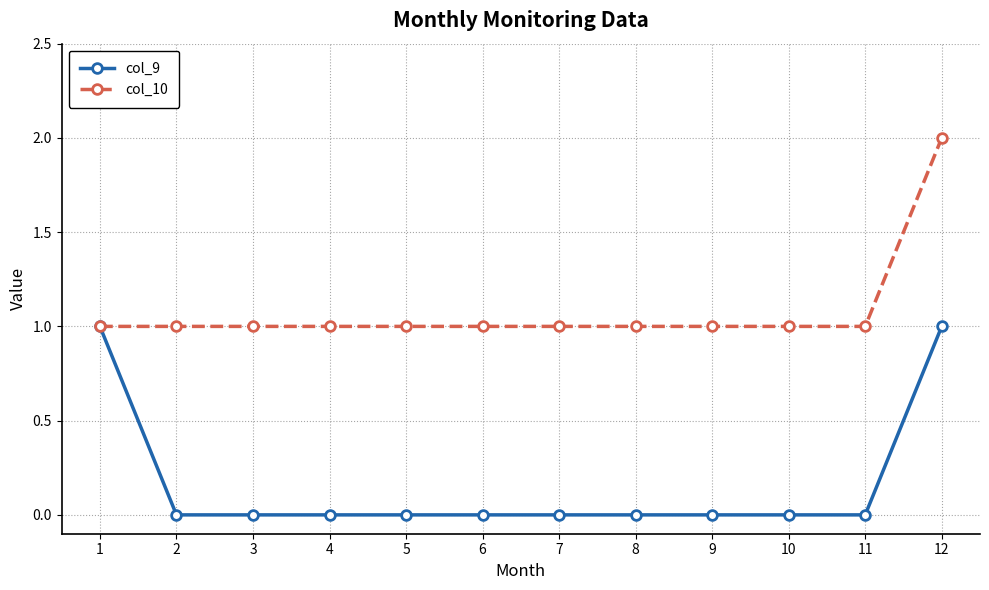

At which category is the sum across all series the highest?

12